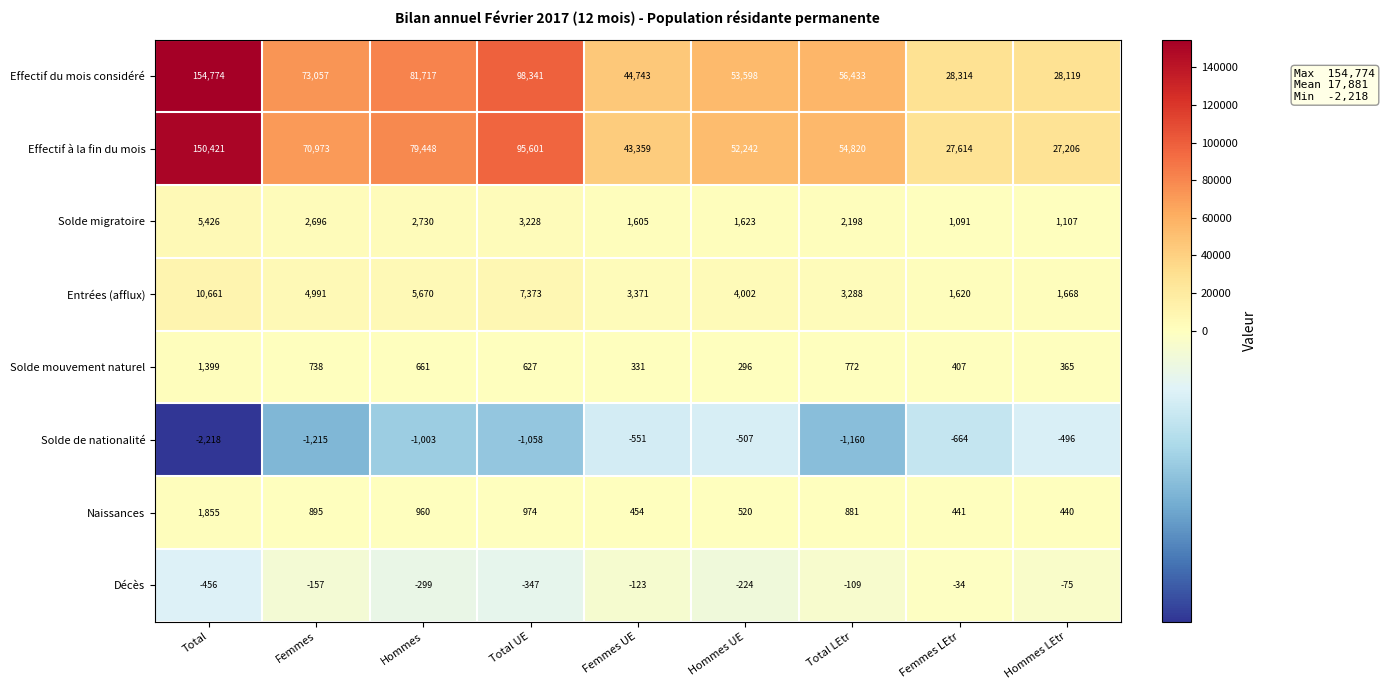

Rank the series by their maximum value, from lowest to highest.

Solde de nationalité, Décès, Solde mouvement naturel, Naissances, Solde migratoire, Entrées (afflux), Effectif à la fin du mois, Effectif du mois considéré